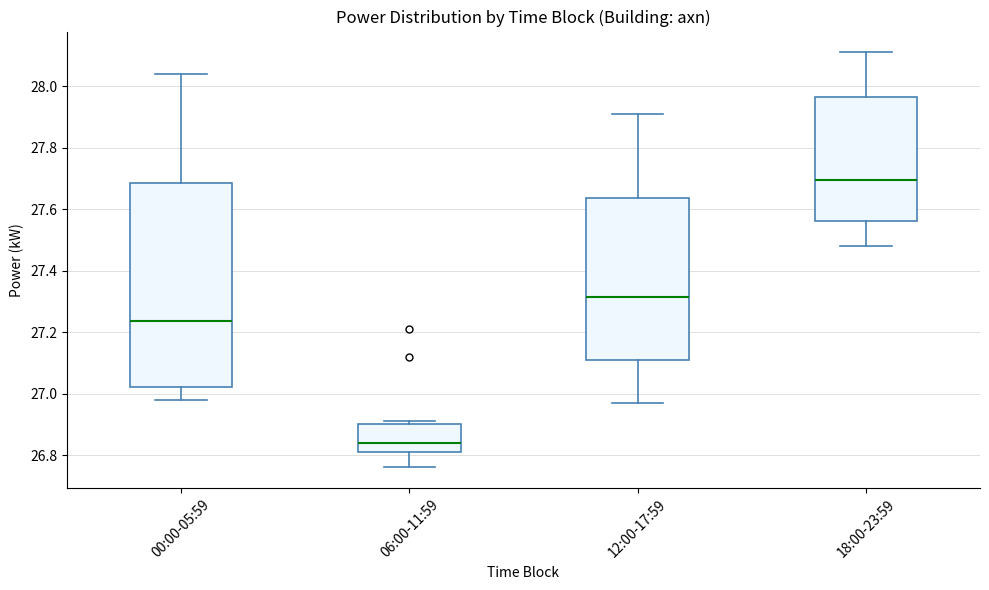

Reading left to right, transcribe this box plot: for each box, give where its median line is, the range the box spans, and where its two whiskers end, as read against the y-axis. The values are not printed on the chart, so give them approximately, as read against the axis.

00:00-05:59: median 27.24, box 27.02 to 27.68, whiskers 26.98 to 28.04
06:00-11:59: median 26.84, box 26.82 to 26.90, whiskers 26.76 to 26.92
12:00-17:59: median 27.32, box 27.12 to 27.64, whiskers 26.98 to 27.92
18:00-23:59: median 27.70, box 27.56 to 27.96, whiskers 27.48 to 28.12